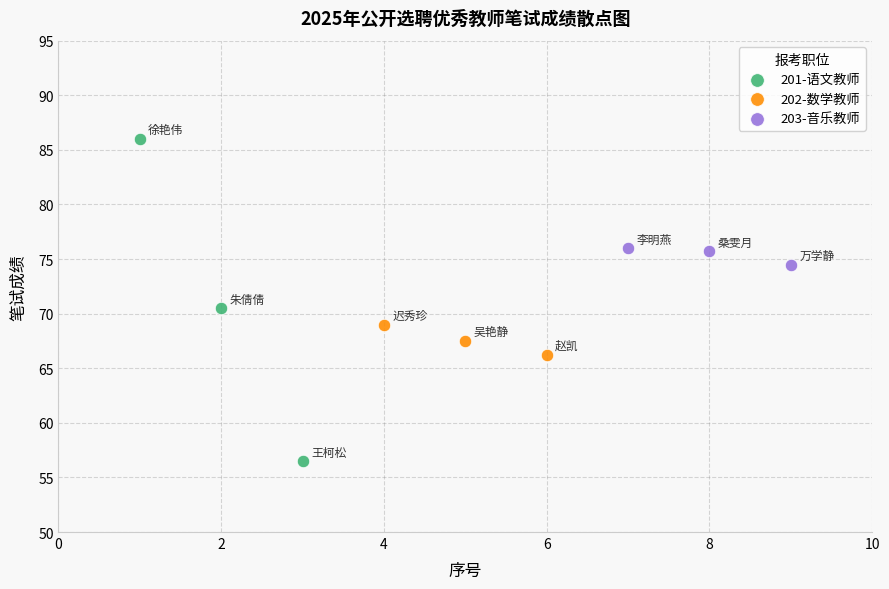

Which series has the largest Y range (max minus min)?

201-语文教师